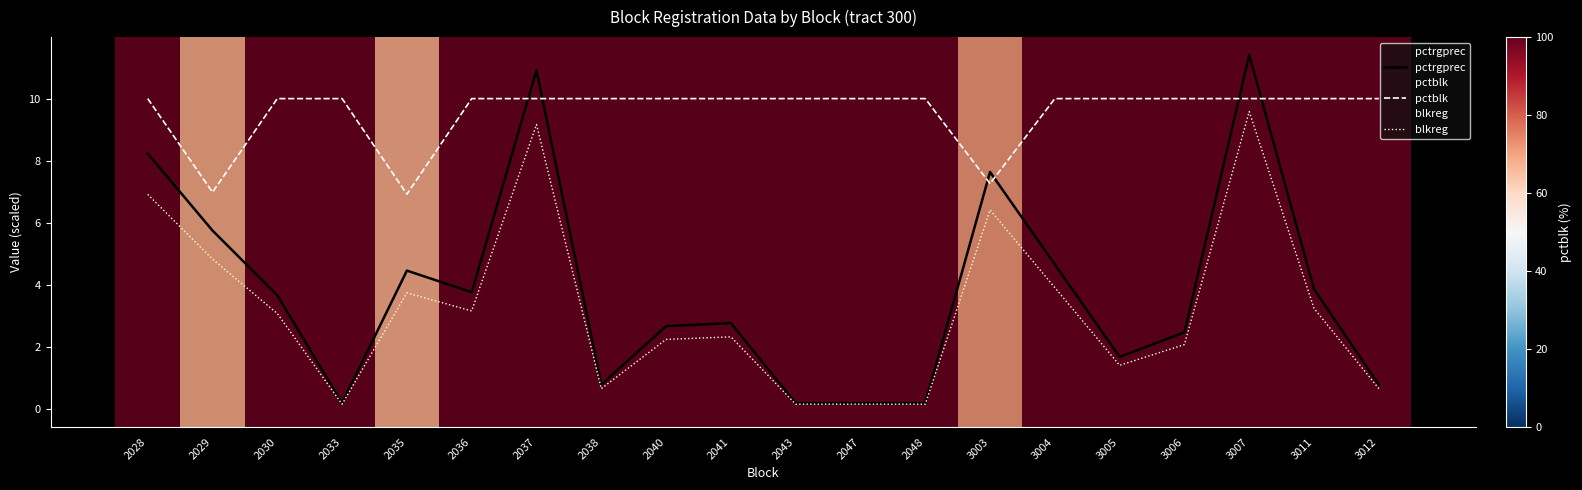

Reading right to left, list all the values displayed in this chart.

pctrgprec: 0.8	3.9	11.4	2.5	1.7	4.7	7.6	0.2	0.2	0.2	2.8	2.7	0.8	10.9	3.8	4.5	0.2	3.7	5.8	8.2
pctblk: 10.0	10.0	10.0	10.0	10.0	10.0	7.3	10.0	10.0	10.0	10.0	10.0	10.0	10.0	10.0	6.9	10.0	10.0	7.0	10.0
blkreg: 0.7	3.2	9.6	2.1	1.4	3.9	6.4	0.2	0.2	0.2	2.3	2.2	0.7	9.2	3.2	3.8	0.2	3.1	4.8	6.9